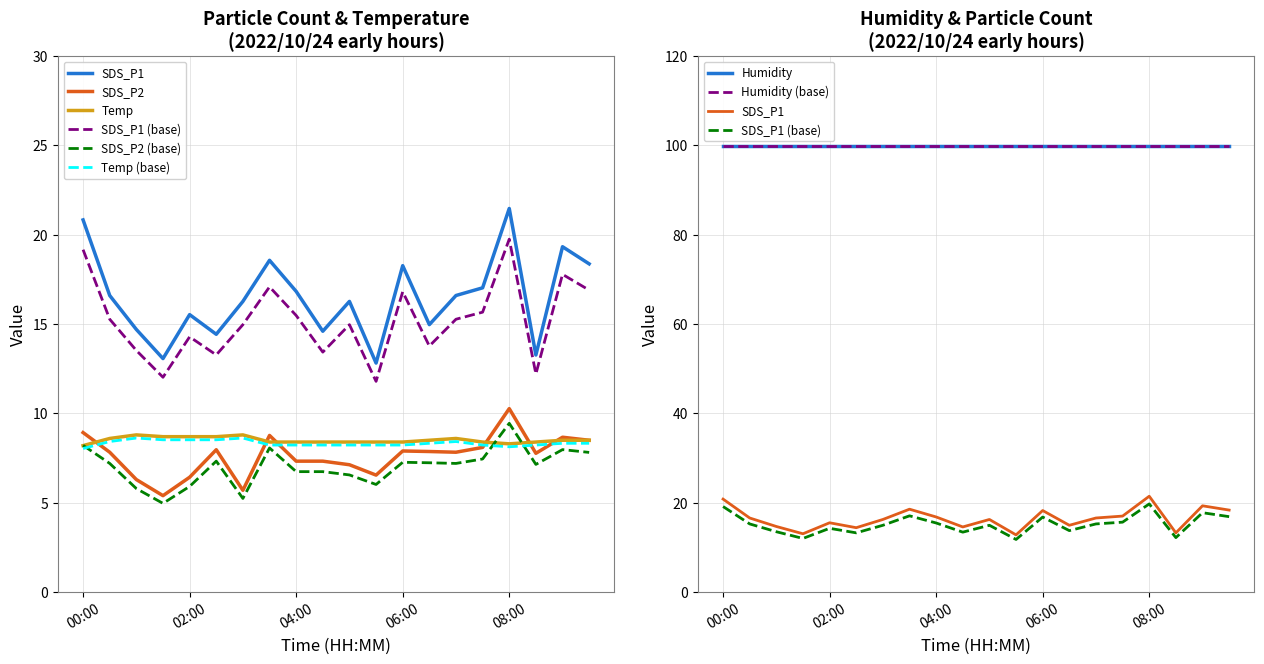

What is the sum of all SDS_P1 values?

329.8